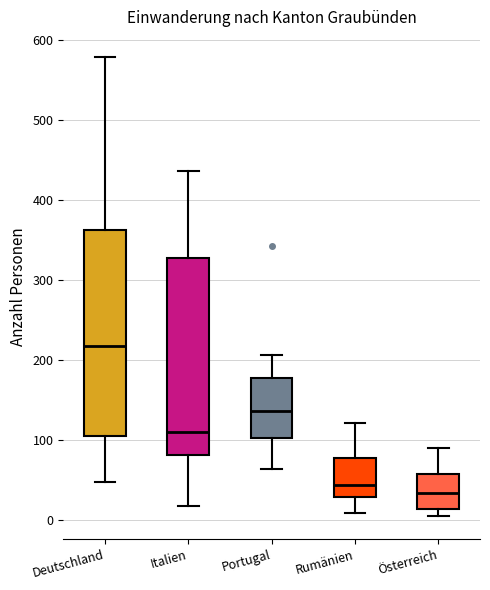

Reading left to right, transcribe this box plot: for each box, give where its median line is, the range the box spans, and where its two whiskers end, as read against the y-axis. The values are not printed on the chart, so give them approximately, as read against the axis.

Deutschland: median 220, box 110 to 360, whiskers 50 to 580
Italien: median 110, box 80 to 330, whiskers 20 to 440
Portugal: median 140, box 100 to 180, whiskers 60 to 210
Rumänien: median 40, box 30 to 80, whiskers 10 to 120
Österreich: median 30, box 10 to 60, whiskers 10 (just below the box's lower edge) to 90